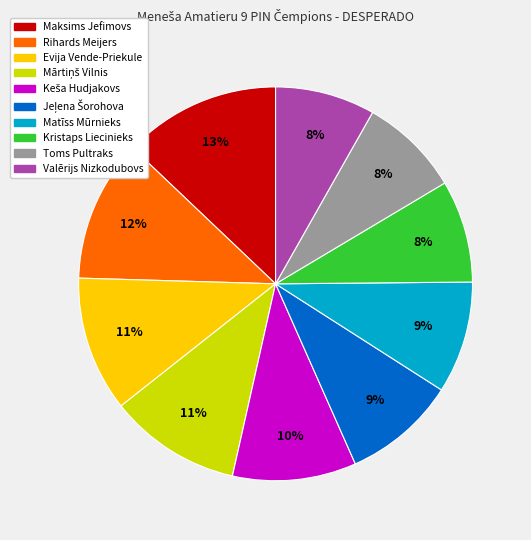

To the nearest percent, what is the average slice percentage?

10%